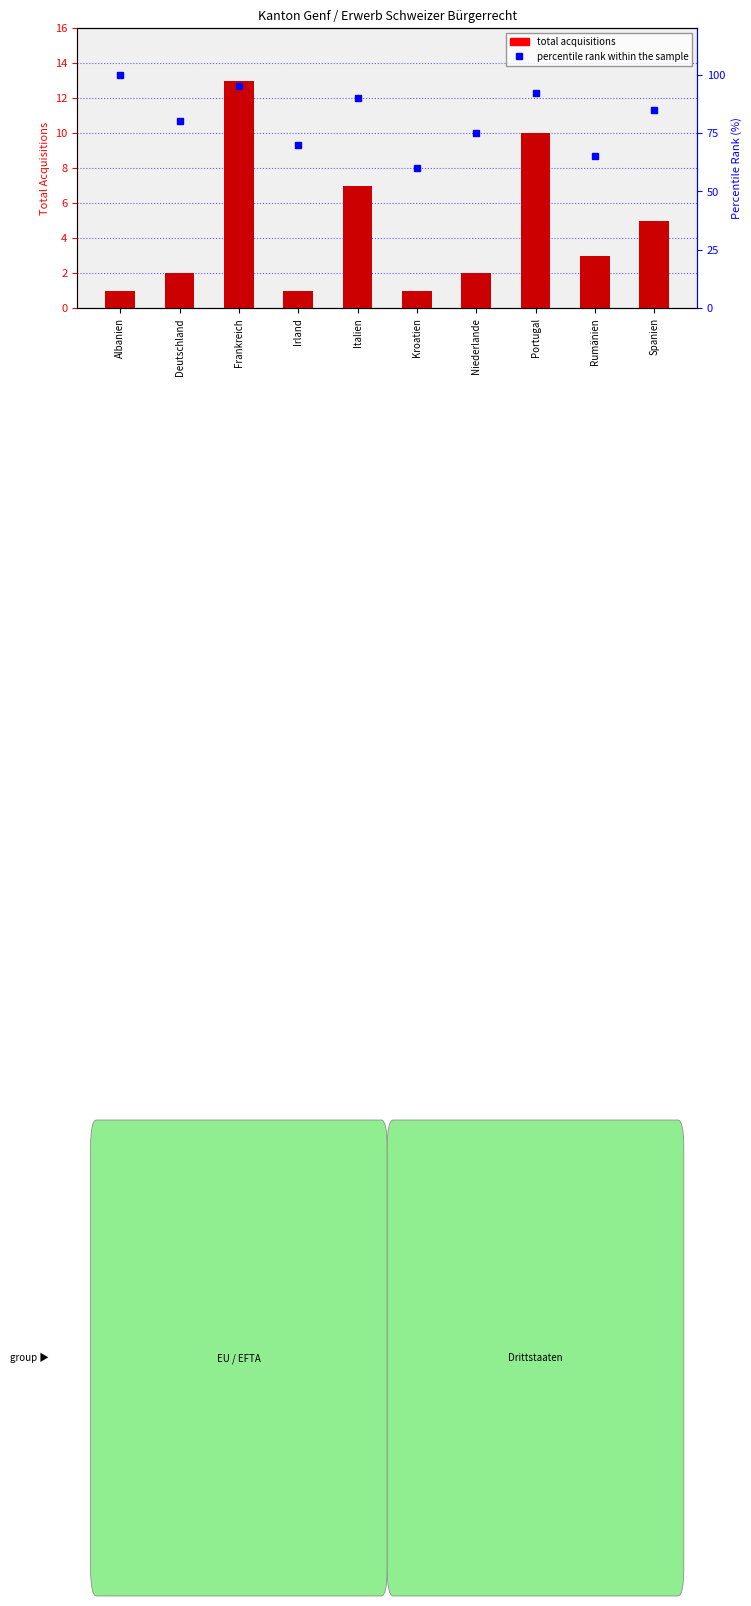

How many values in the total acquisitions series exceed 3?

4